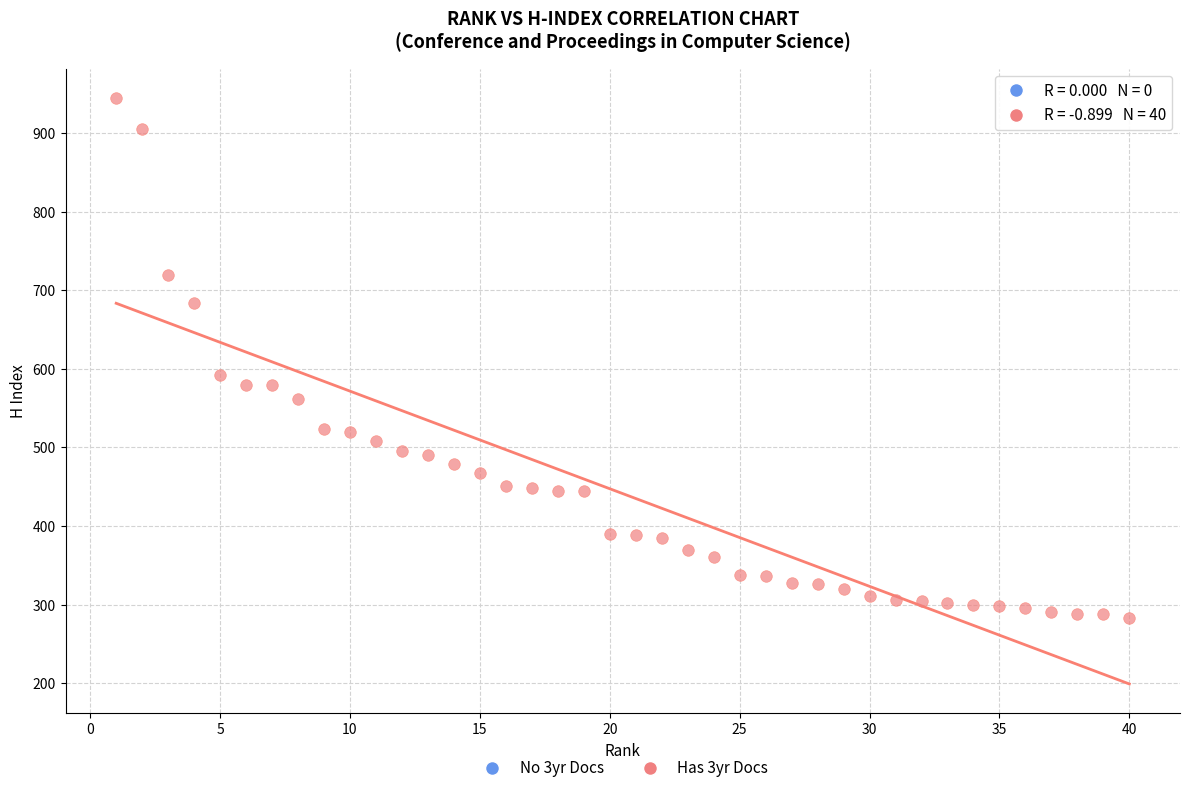

What is the range of X values (max minus min)?

39